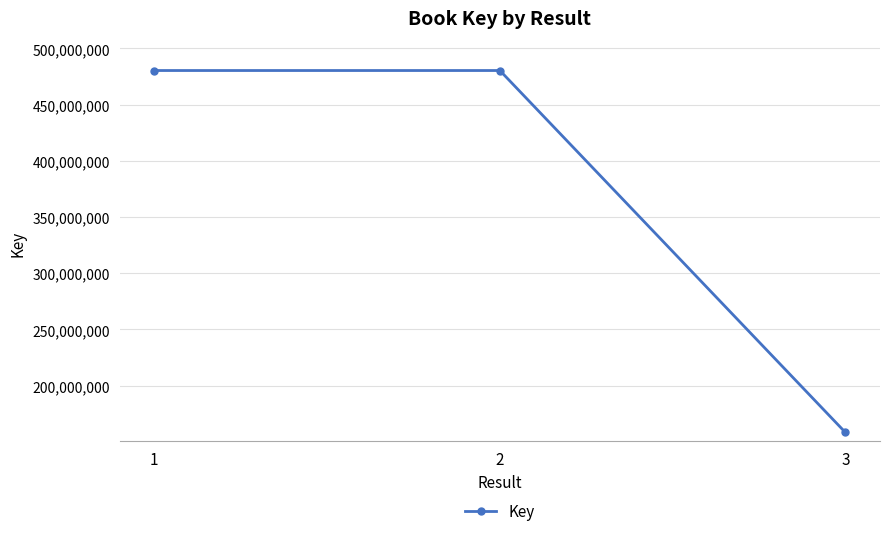

Where is the data nearest to the value 319340790?

2